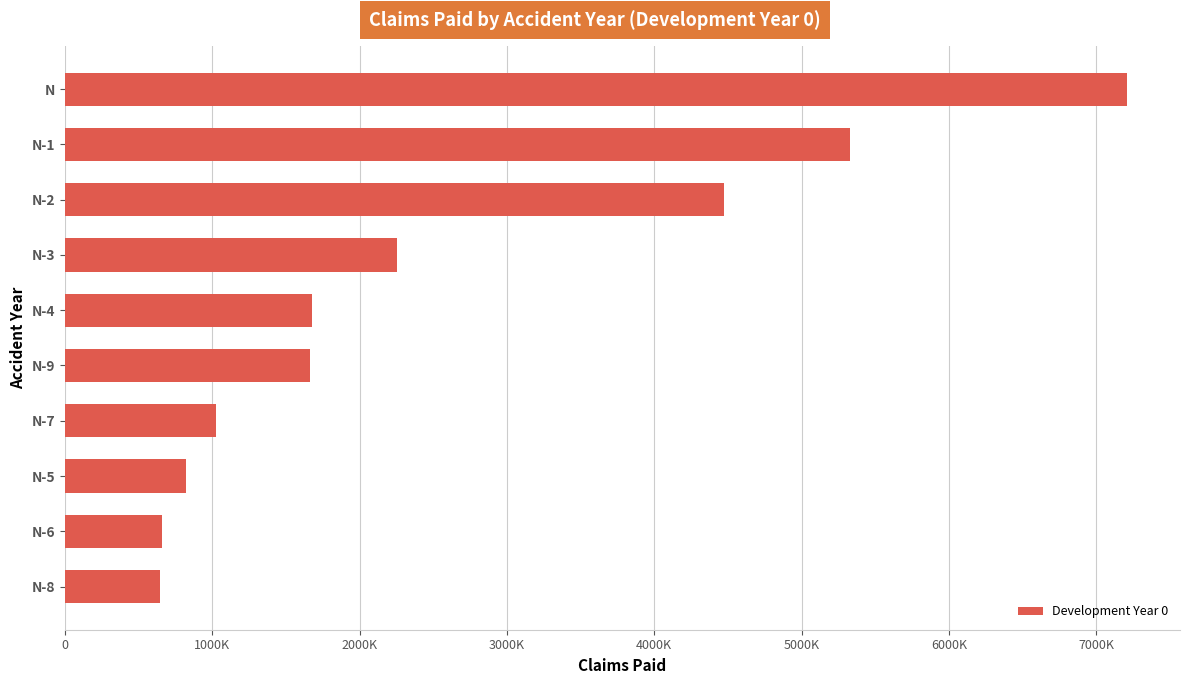

What is the greatest value displayed?

7208034